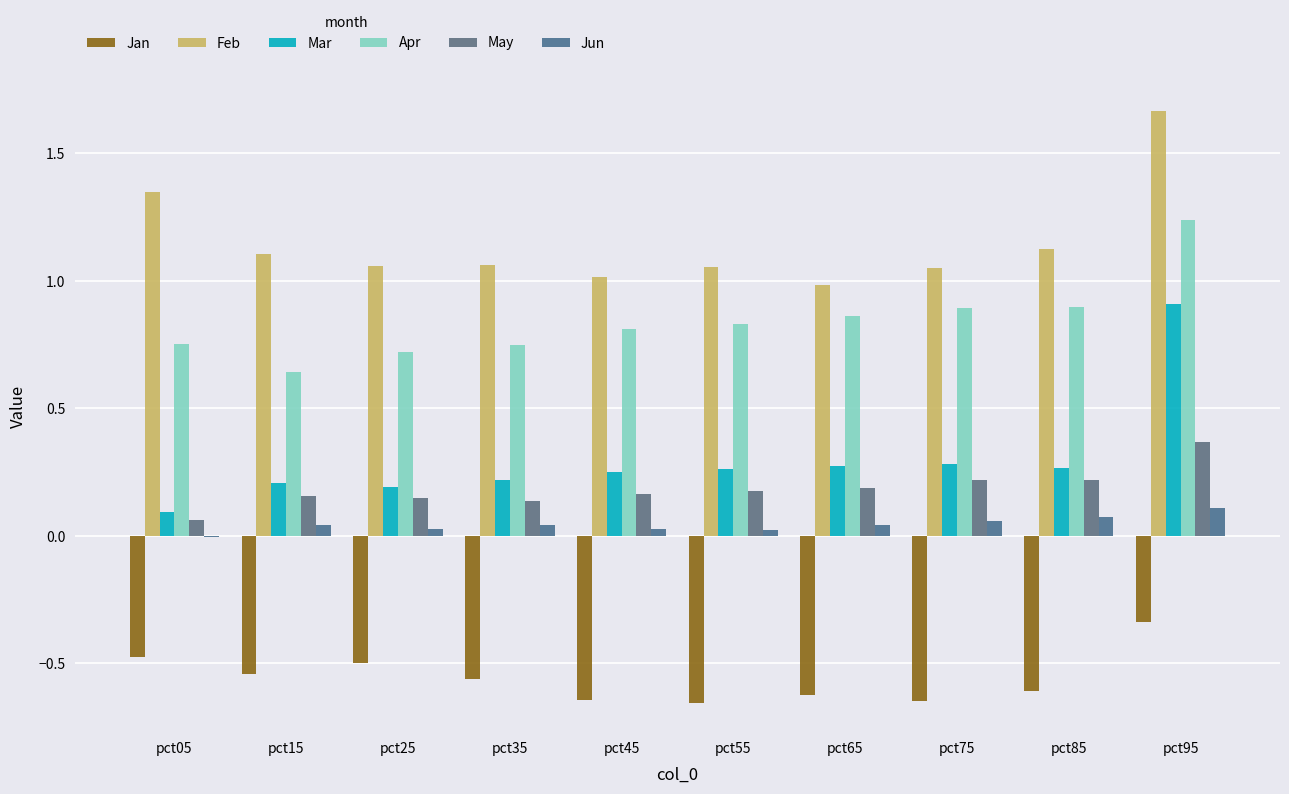

Are the bars horizontal?

No